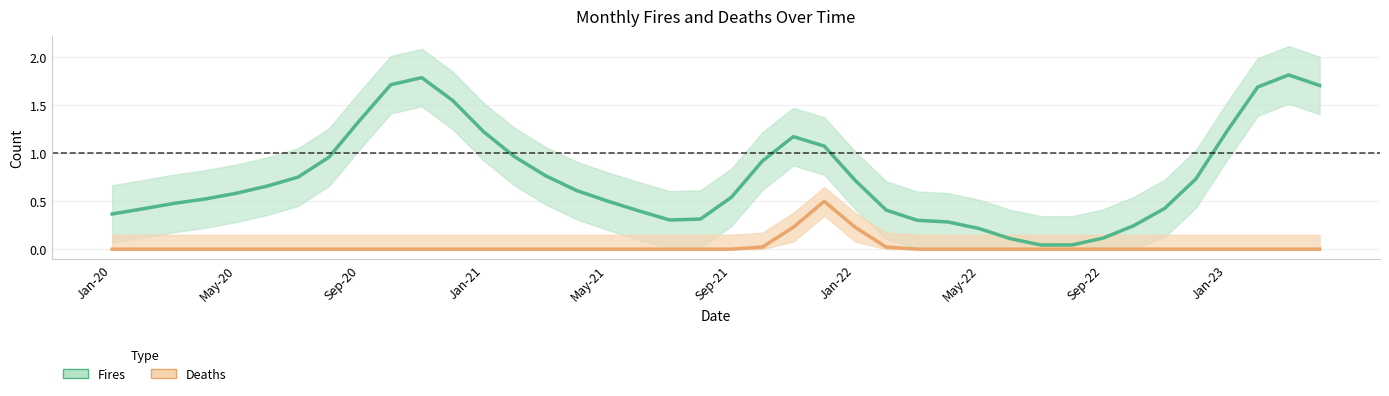

At which category does the chart reach its minimum across all series?

Jan-20